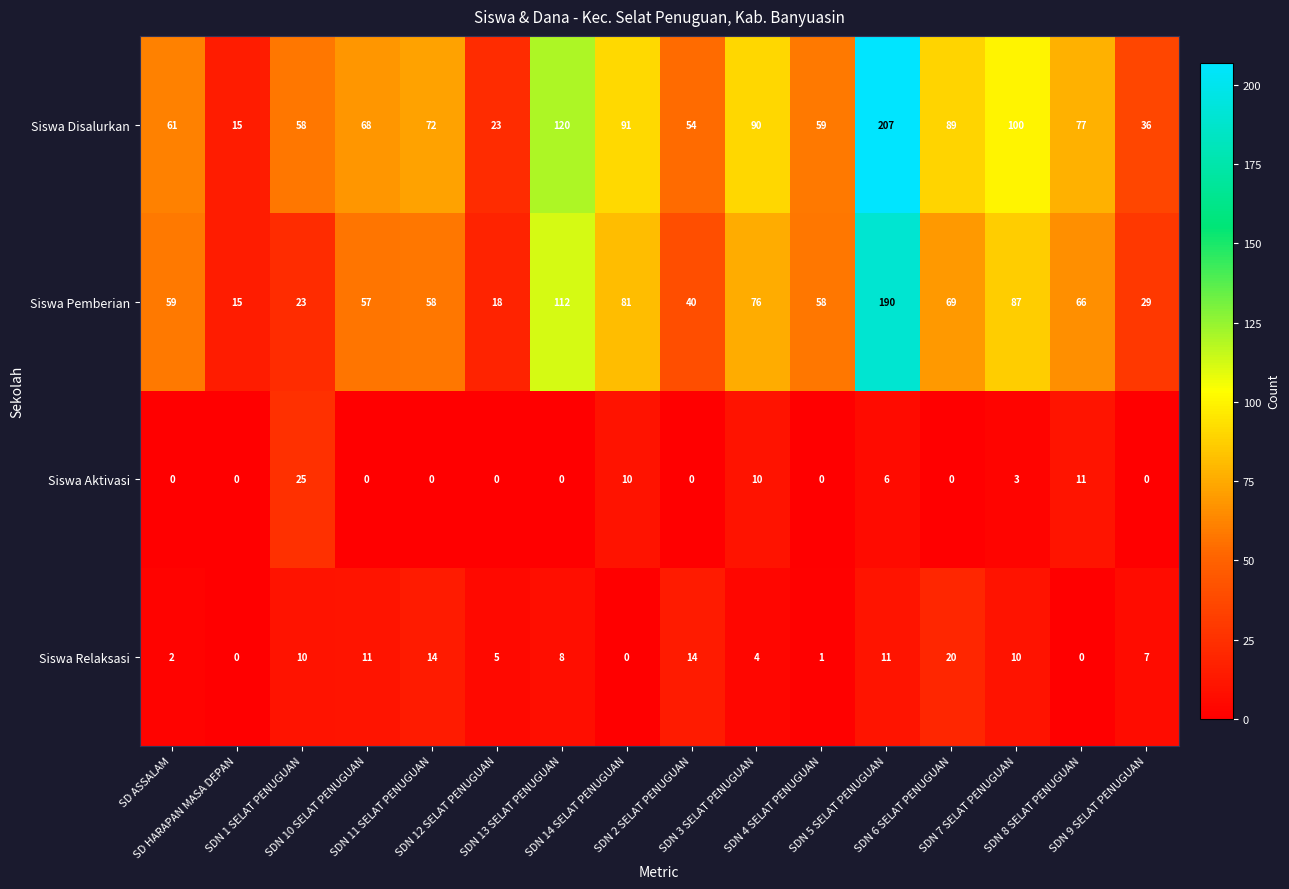

What is the highest value of the Siswa Relaksasi series?

20